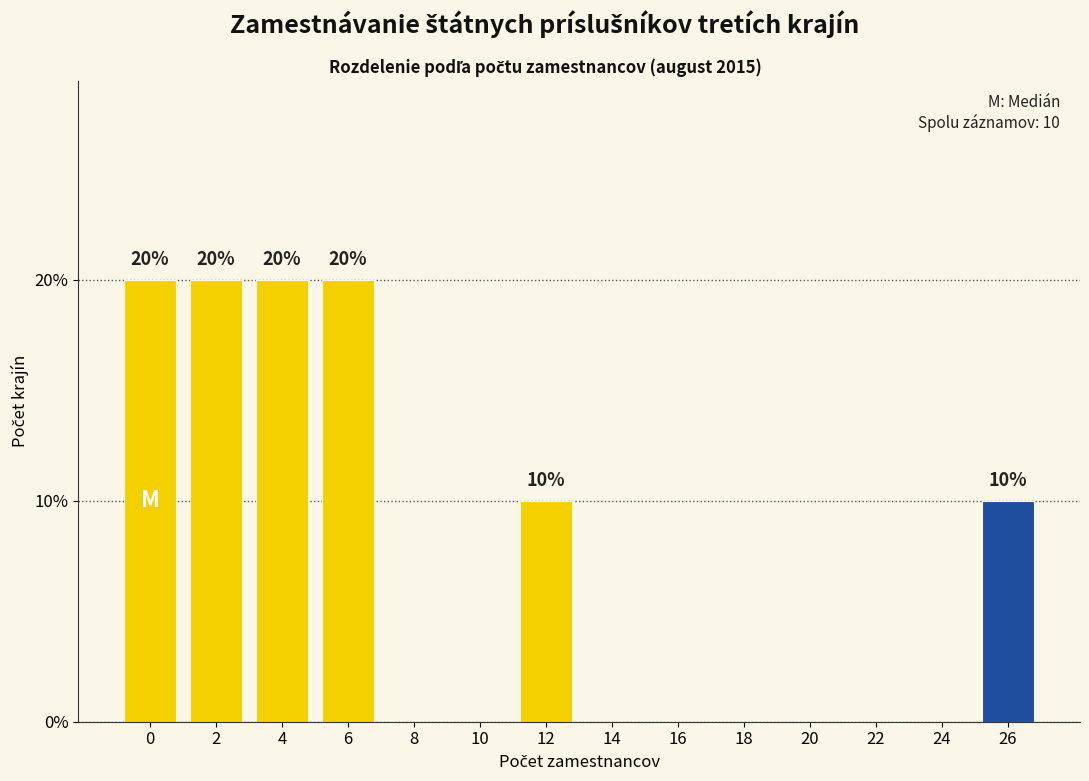

Reading left to right, list all the values displayed in this chart.

0=20	2=20	4=20	6=20	8=0	10=0	12=10	14=0	16=0	18=0	20=0	22=0	24=0	26=10